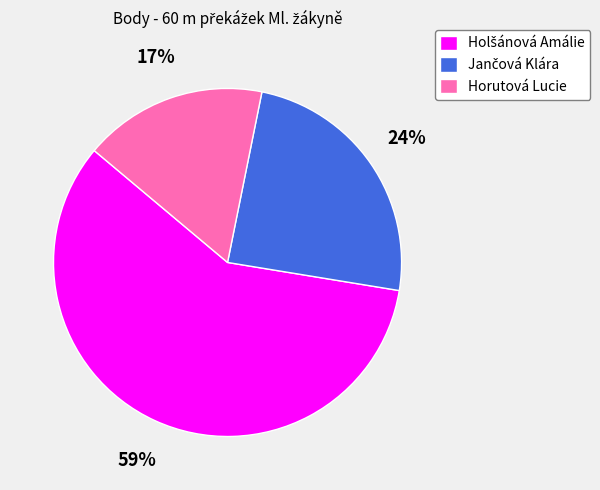

Is it true that Horutová Lucie is 17% of the pie?

True